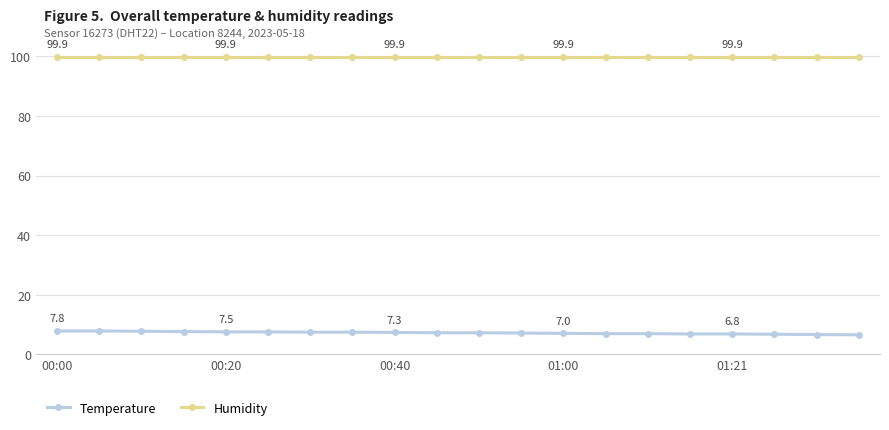

True or false: Humidity and Temperature intersect in this chart.

False